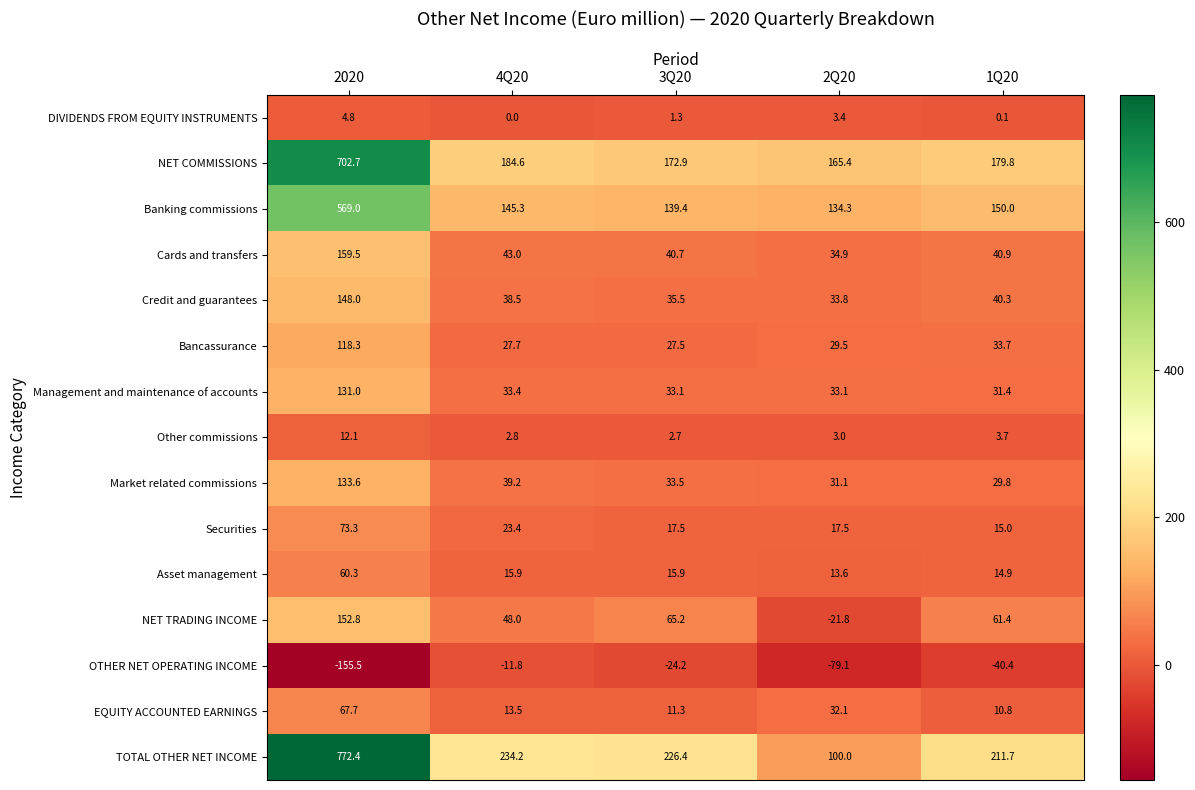

At which label does Market related commissions first exceed 33?

2020